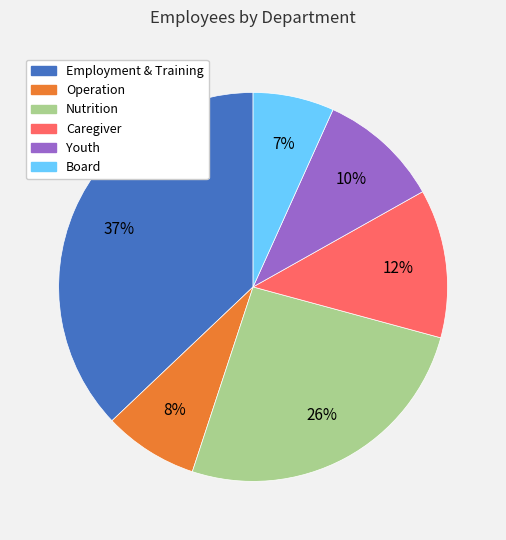

To the nearest percent, what portion does Operation represent?

8%